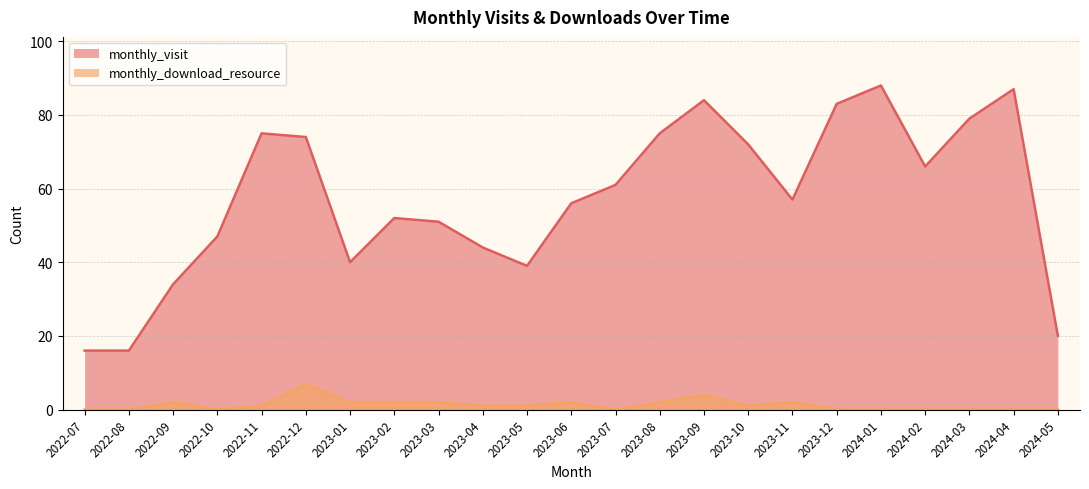

What is the label of the 17th point from the left?

2023-11